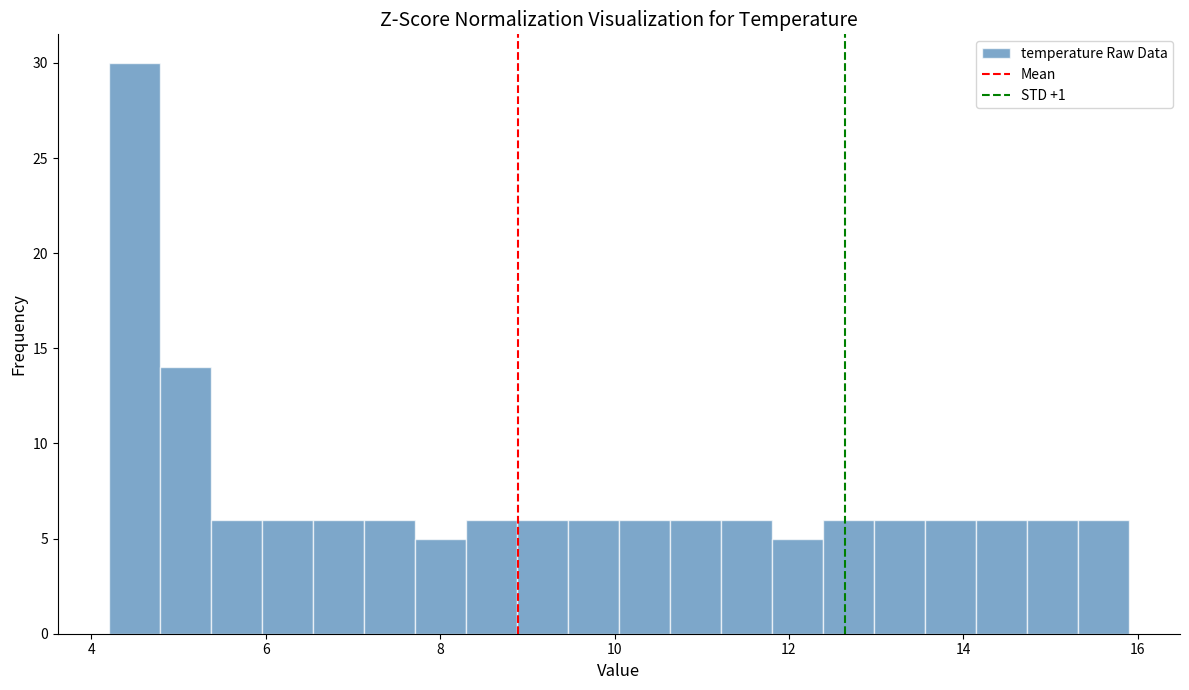

Read against the x-axis, roughly where is the centre of the tallest bar?

4.4